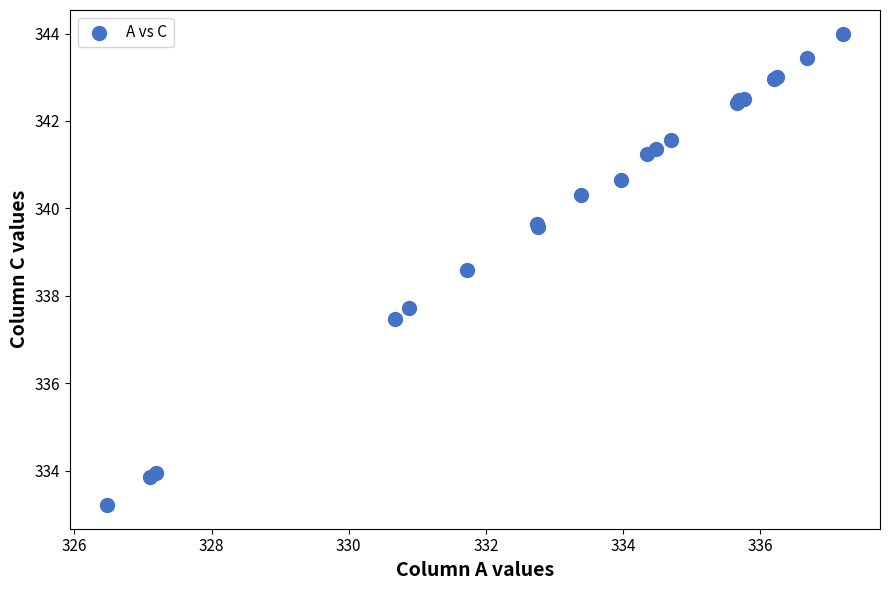

What Y value in the scatter plot is closest to 338?

337.7